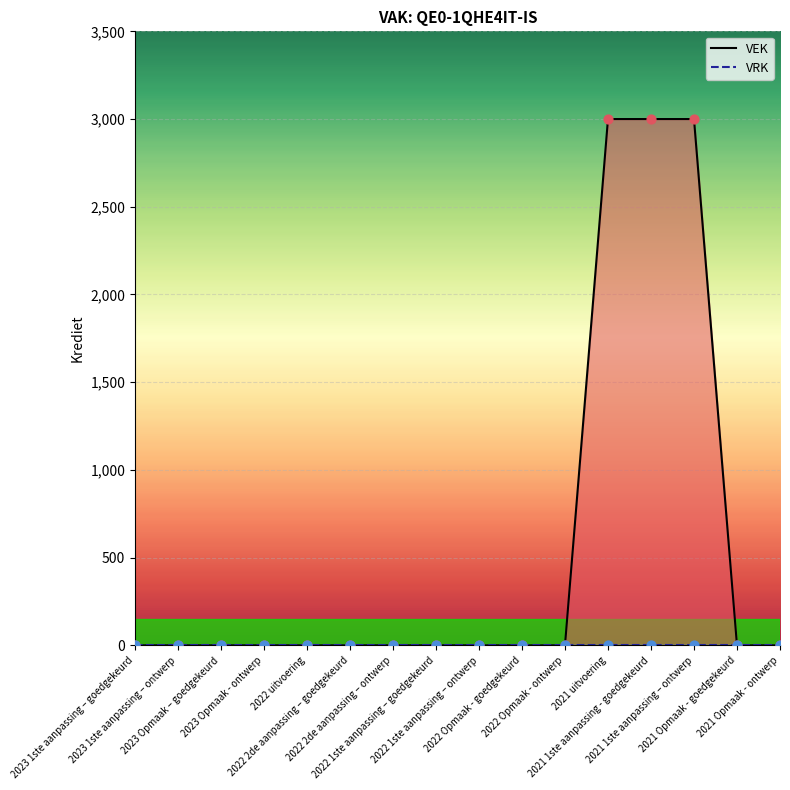

Which series reaches the minimum Y coordinate?

VEK